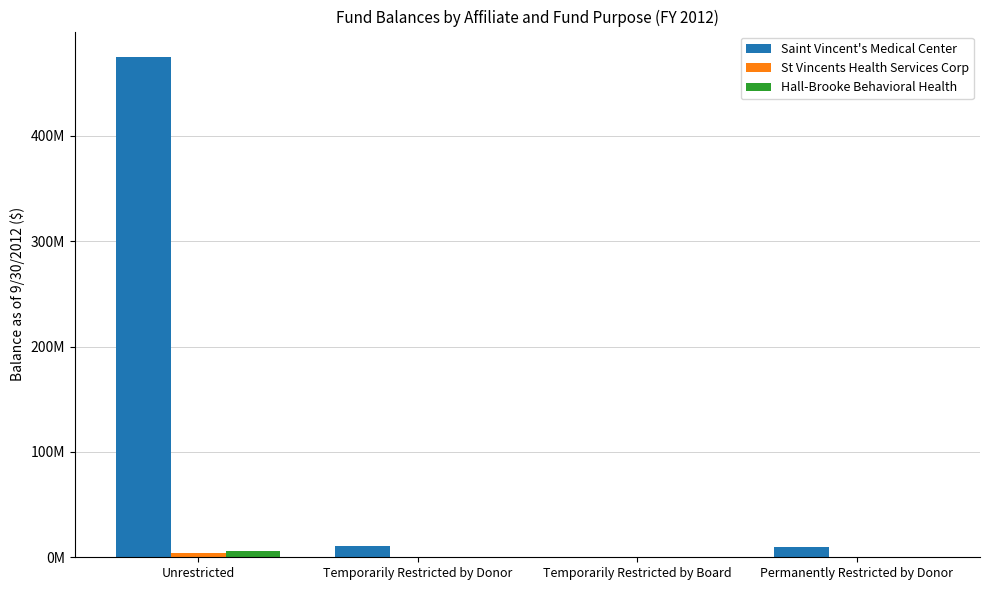

The value of Saint Vincent's Medical Center at Temporarily Restricted by Donor is 10570000. True or false?

True